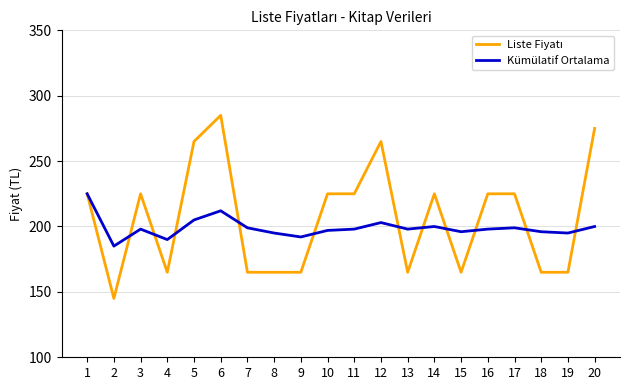

What is the difference between the highest and lowest values at 4?

25